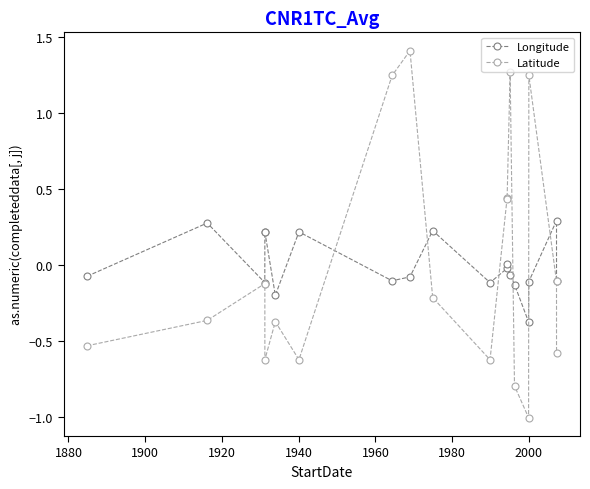

How many interior local peaks does the Longitude series have?

6